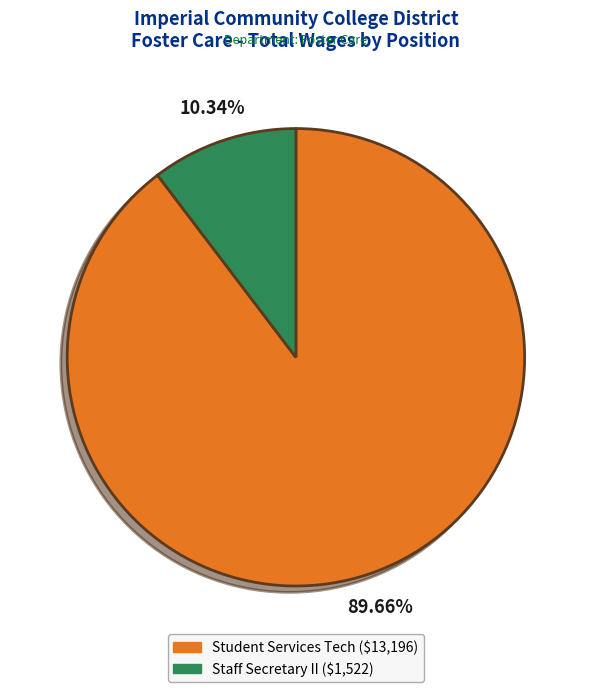

Count the number of slices in the pie.

2